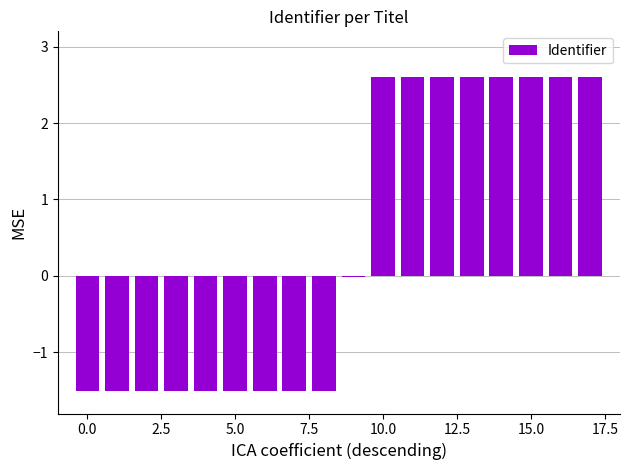

What is the maximum value shown in the chart?

2.6